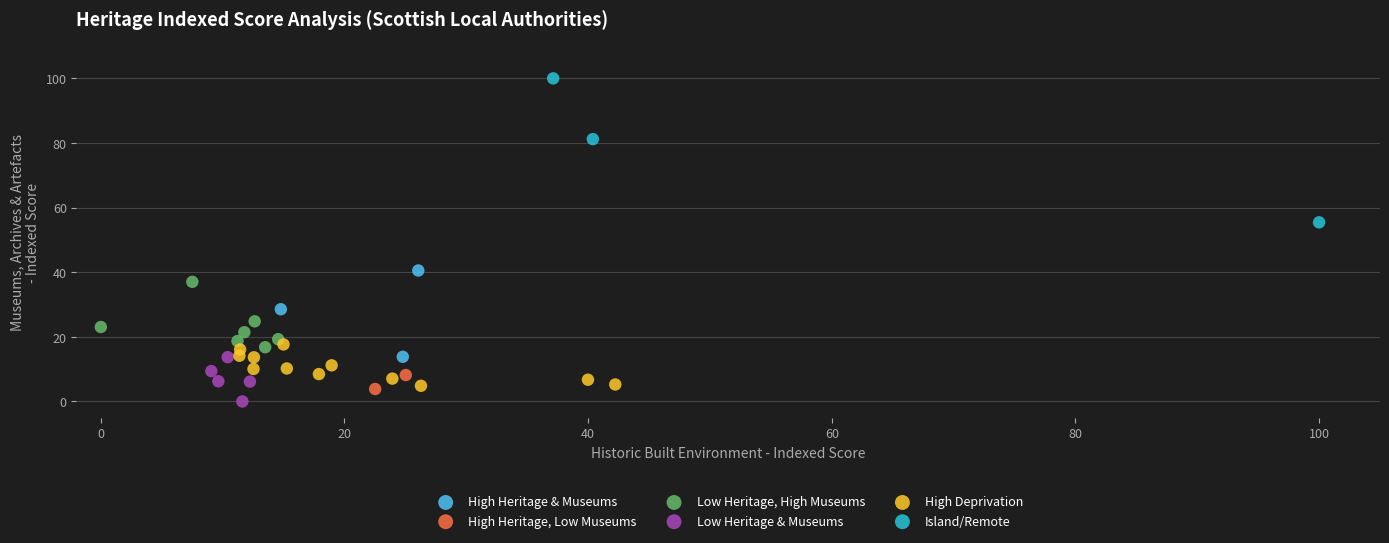

Which series contains the highest Y value?

Island/Remote